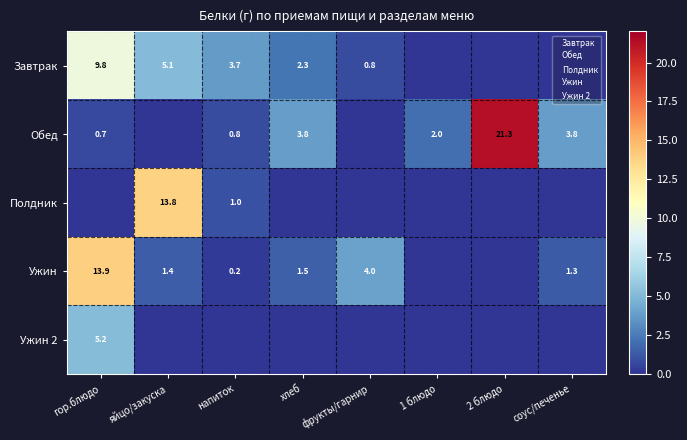

Is it true that Завтрак equals 1.4 at хлеб?

False